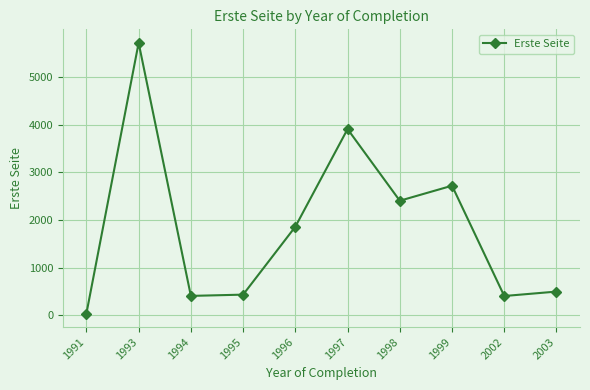

Count the number of data series in this chart.

1